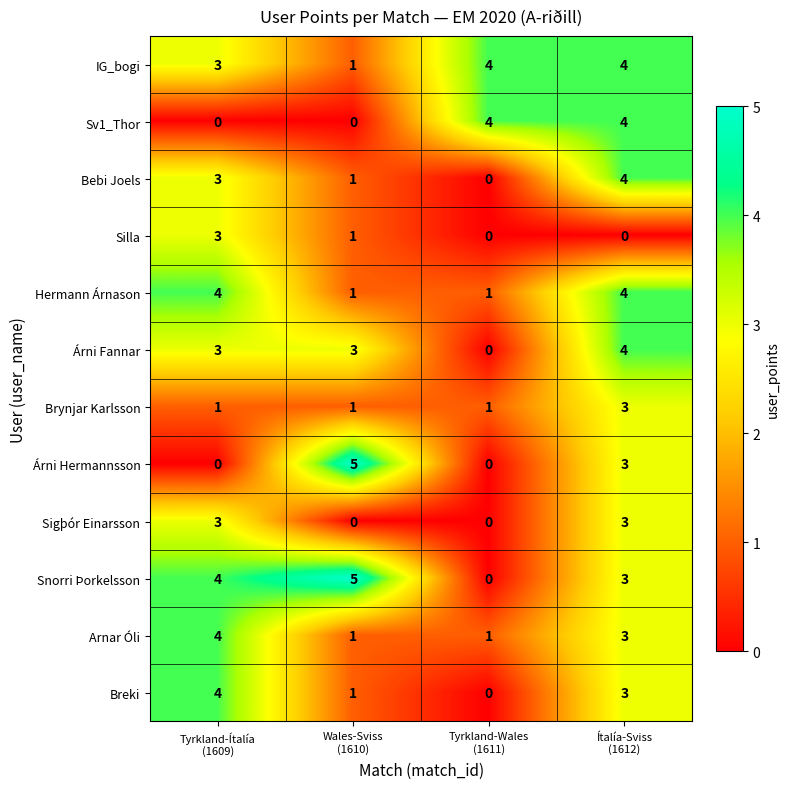

What is the greatest value displayed?

5